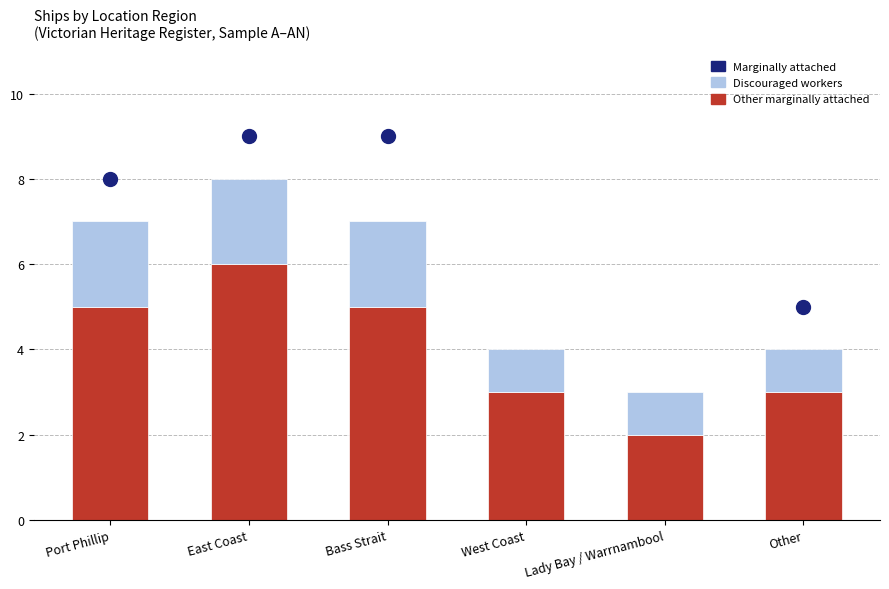

What is the sum of all Other marginally attached values?

24